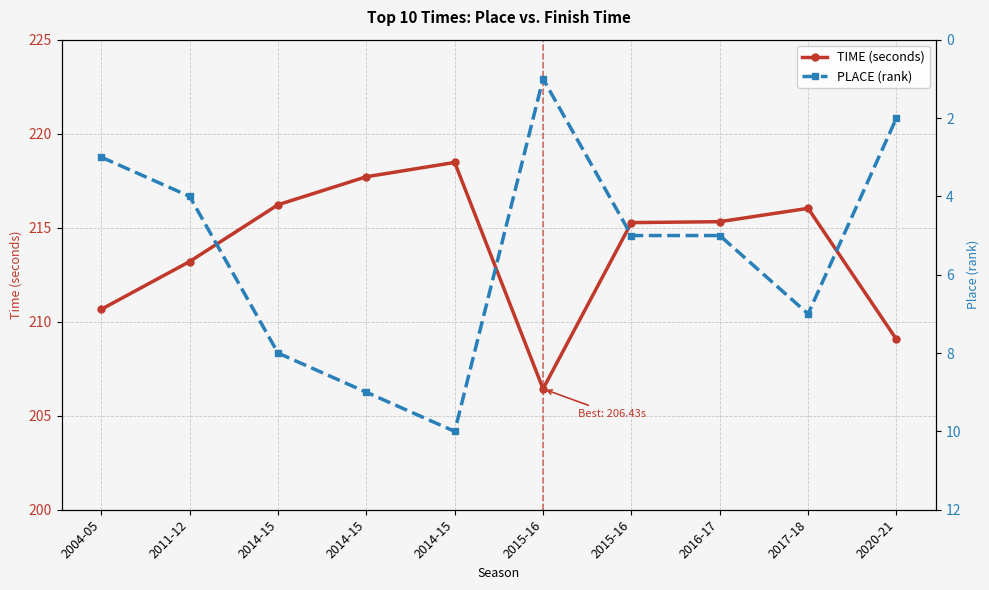

Is this an area chart (filled region under the line)?

No